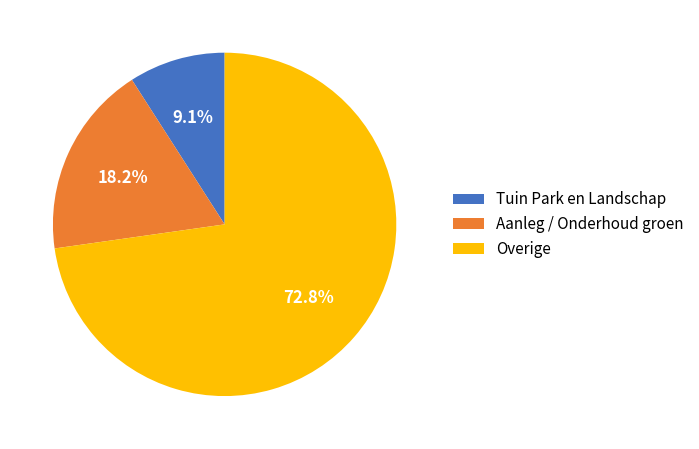

To the nearest percent, what is the average slice percentage?

33%